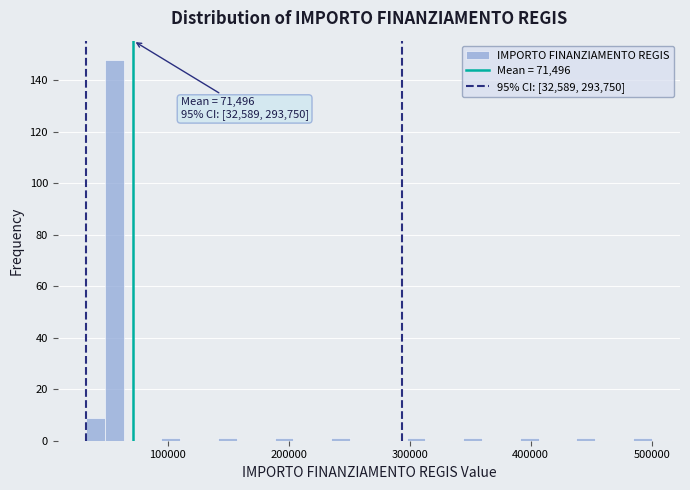

Around what value on the x-axis is the tallest bar? Give the approximate position of its centre, as read against the axis.

60000